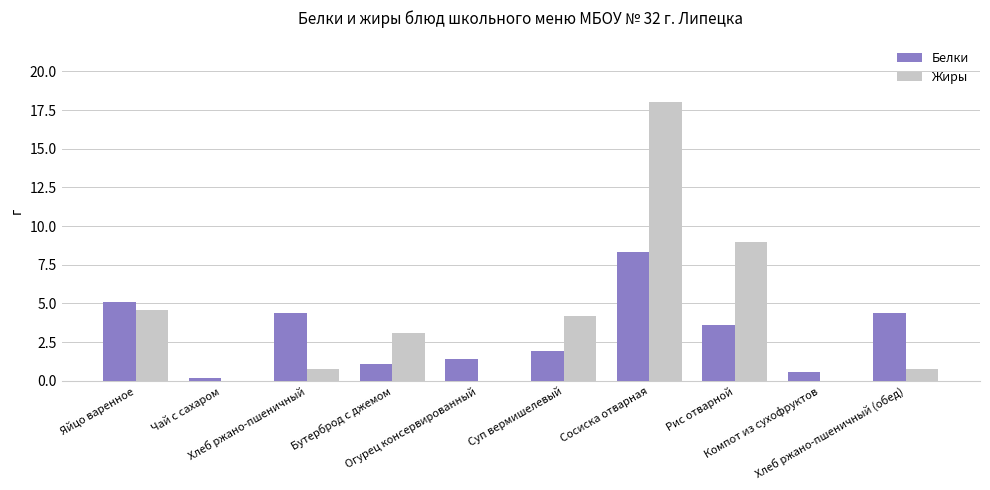

Where does the Жиры series first go above 3?

Яйцо варенное